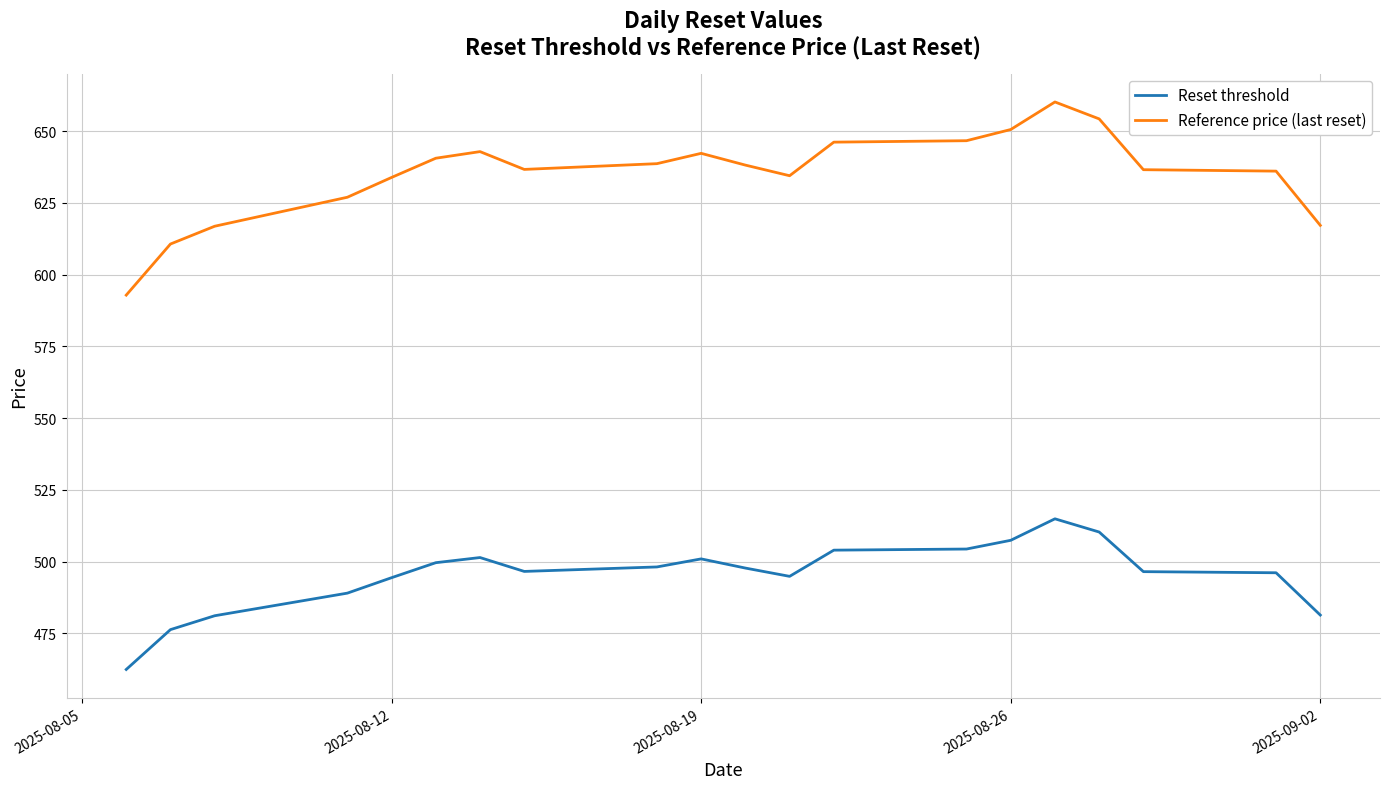

True or false: Reference price (last reset) and Reset threshold intersect in this chart.

False